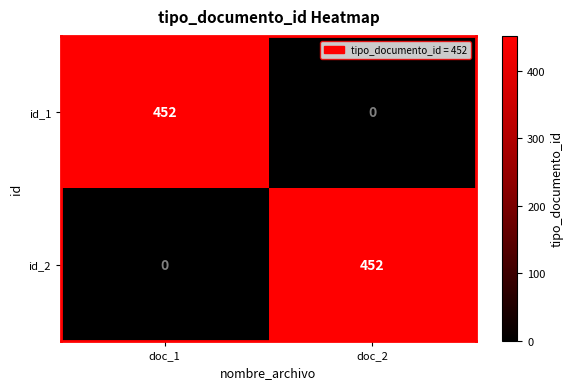

What is the difference between the highest and lowest values at doc_2?

452